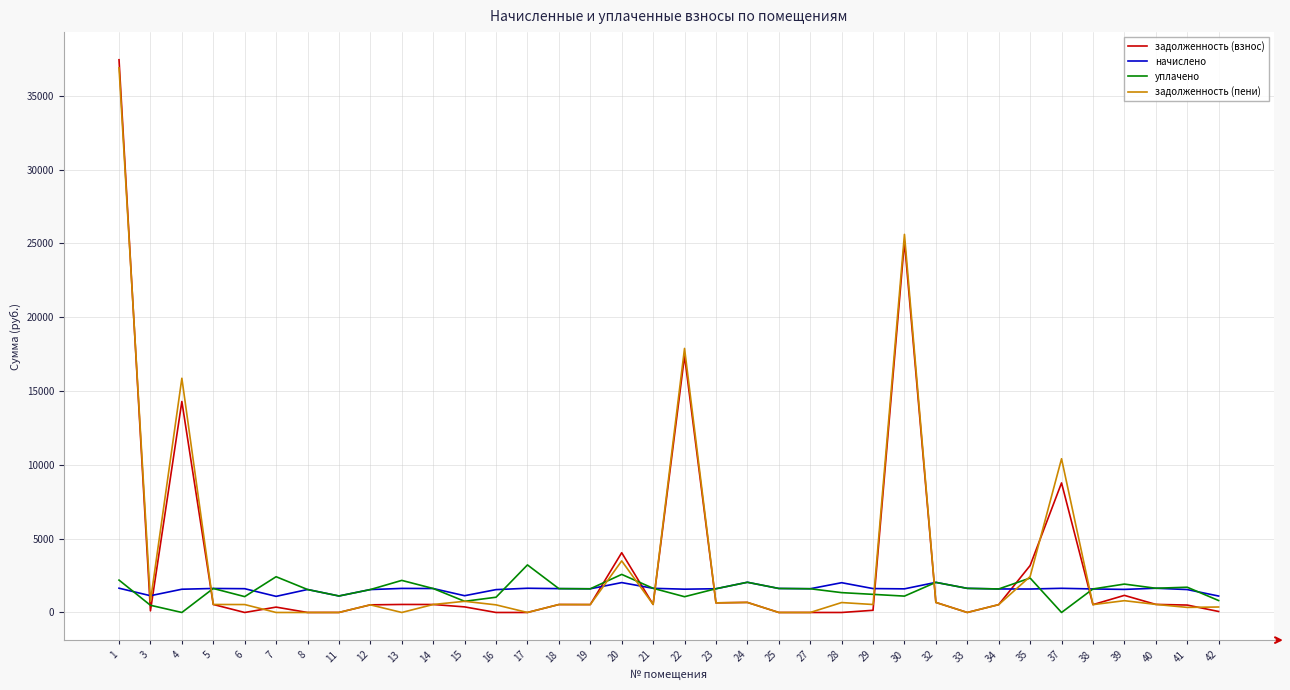

What are all the series names shown in the legend?

задолженность (взнос), начислено, уплачено, задолженность (пени)